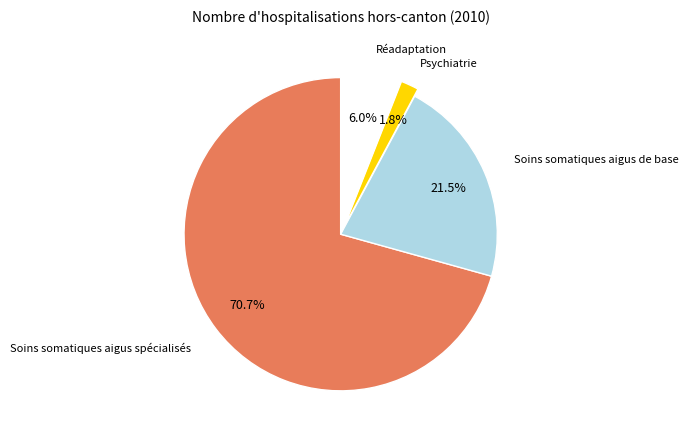

Does any single category account for the majority?

Yes